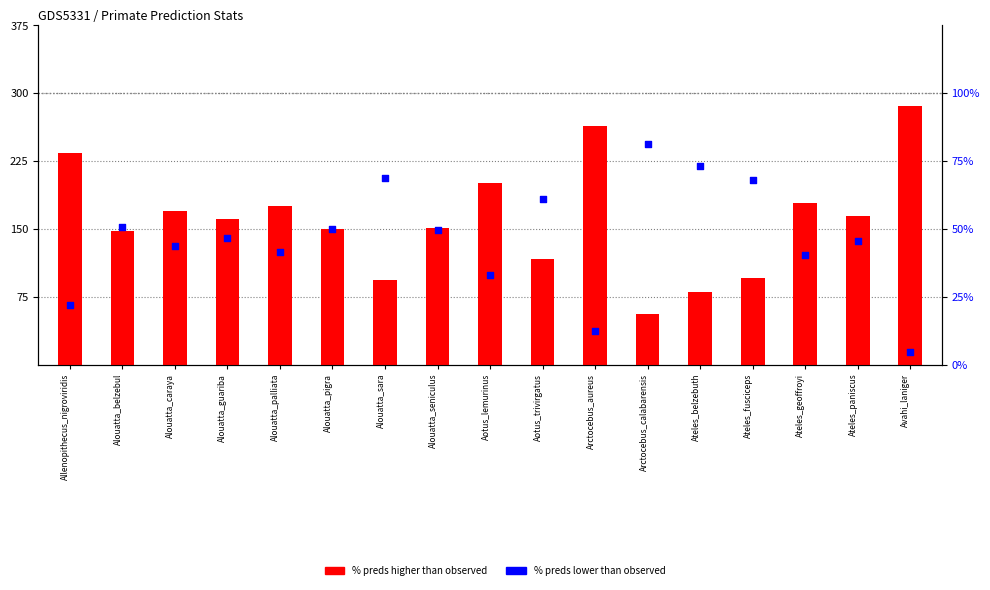

Which series has the widest spread of Y values?

% preds higher than observed